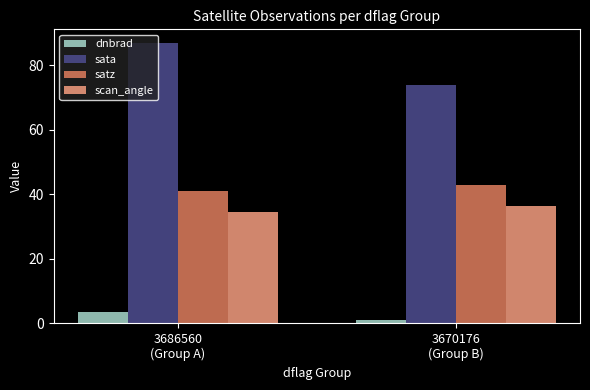

What is the label of the 1st bar from the left?

3686560
(Group A)